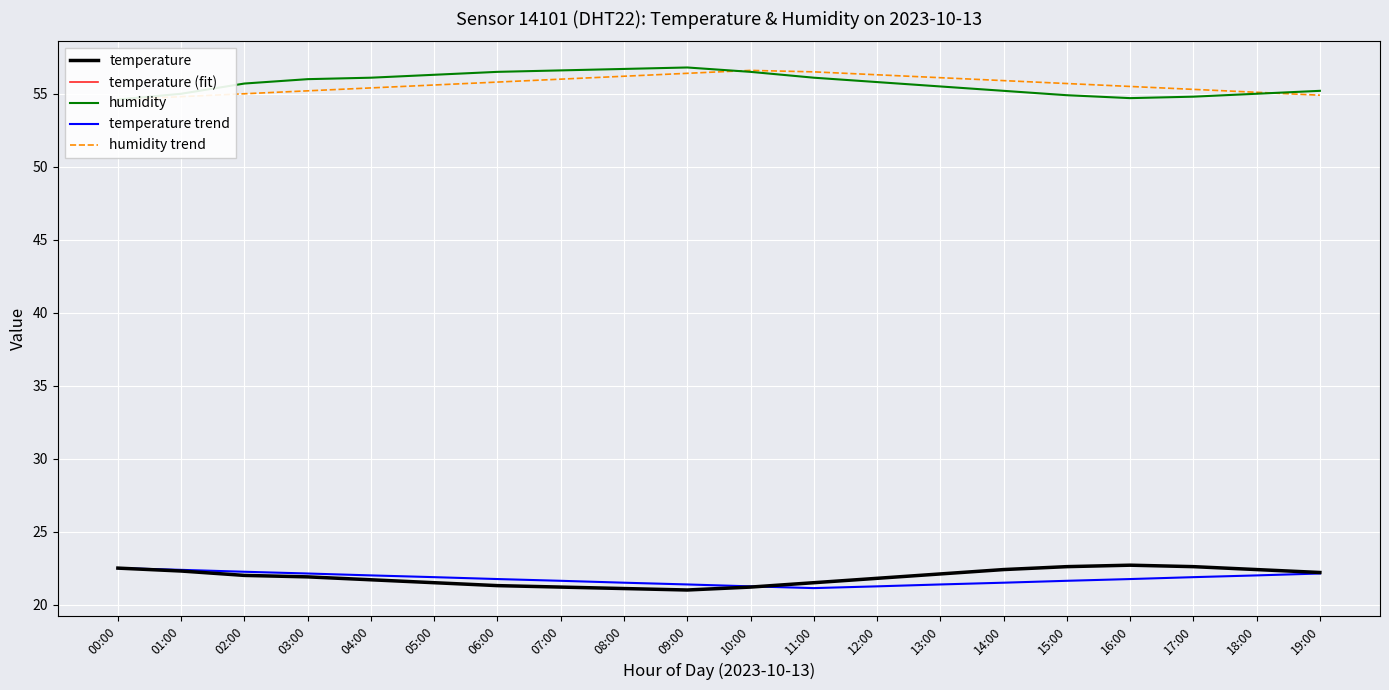

What is the difference between the maximum and minimum values in the temperature series?

1.7